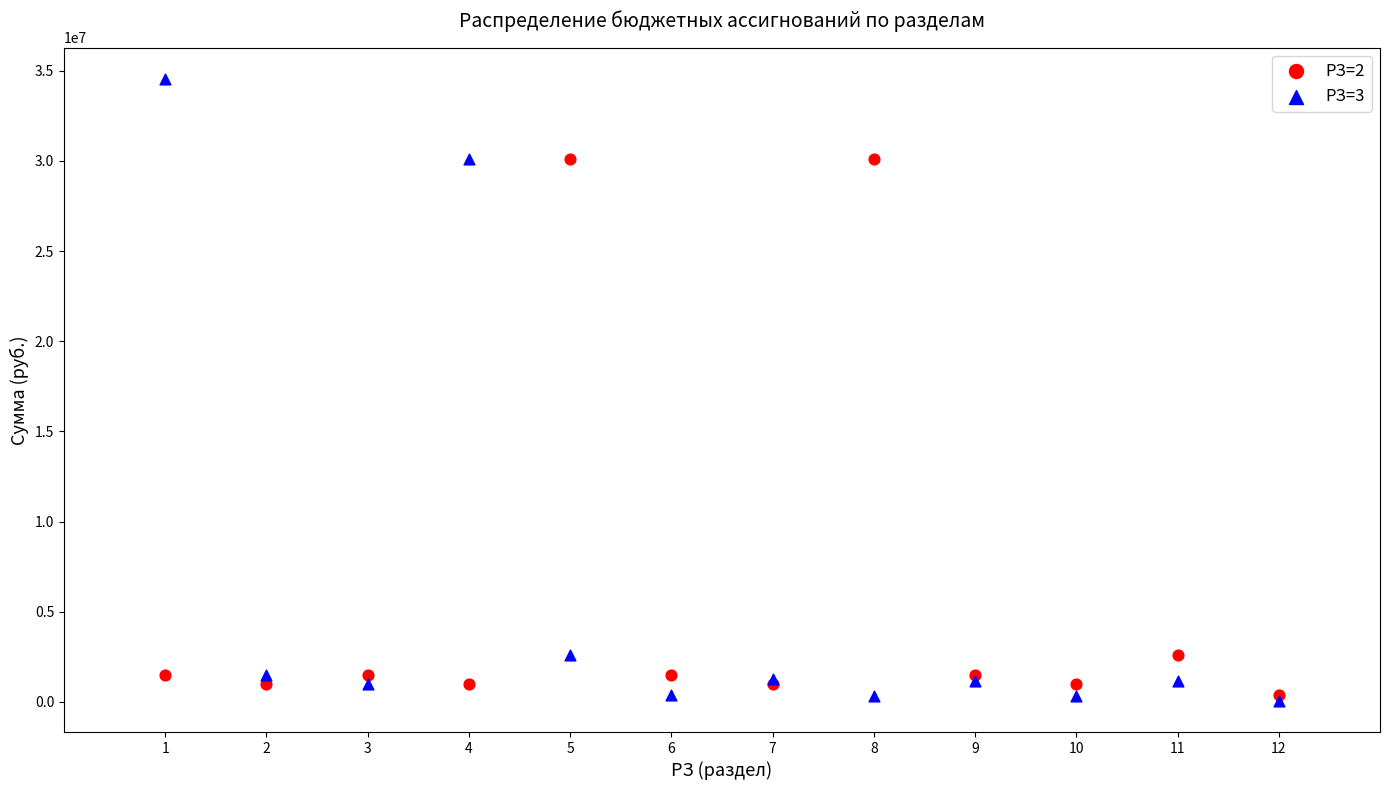

What are all the series names shown in the legend?

РЗ=2, РЗ=3